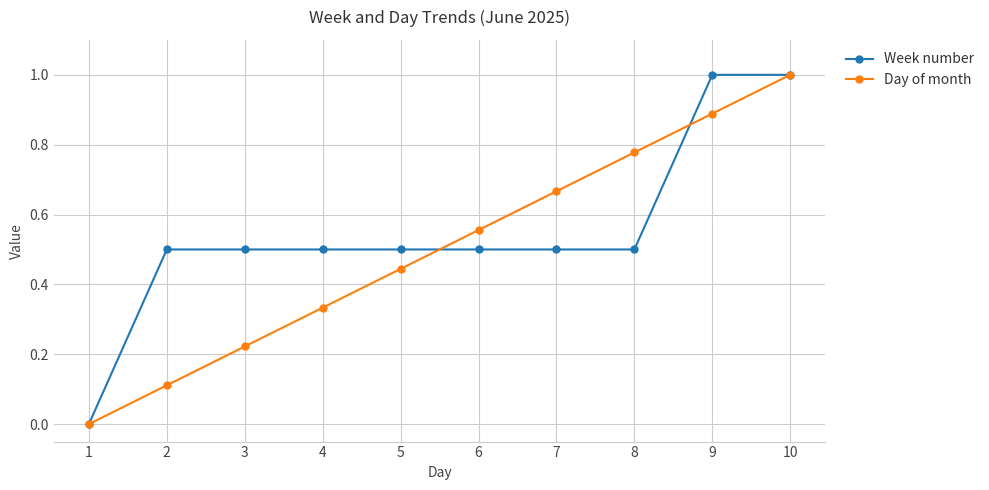

At which category is the sum across all series the highest?

10